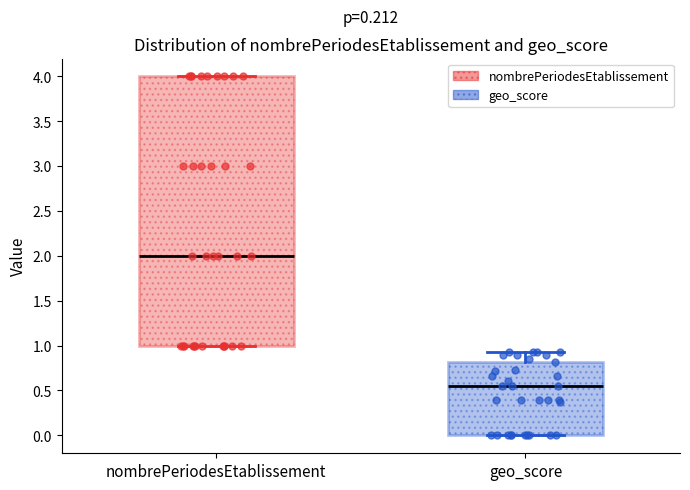

Which box has the lowest median line?

geo_score